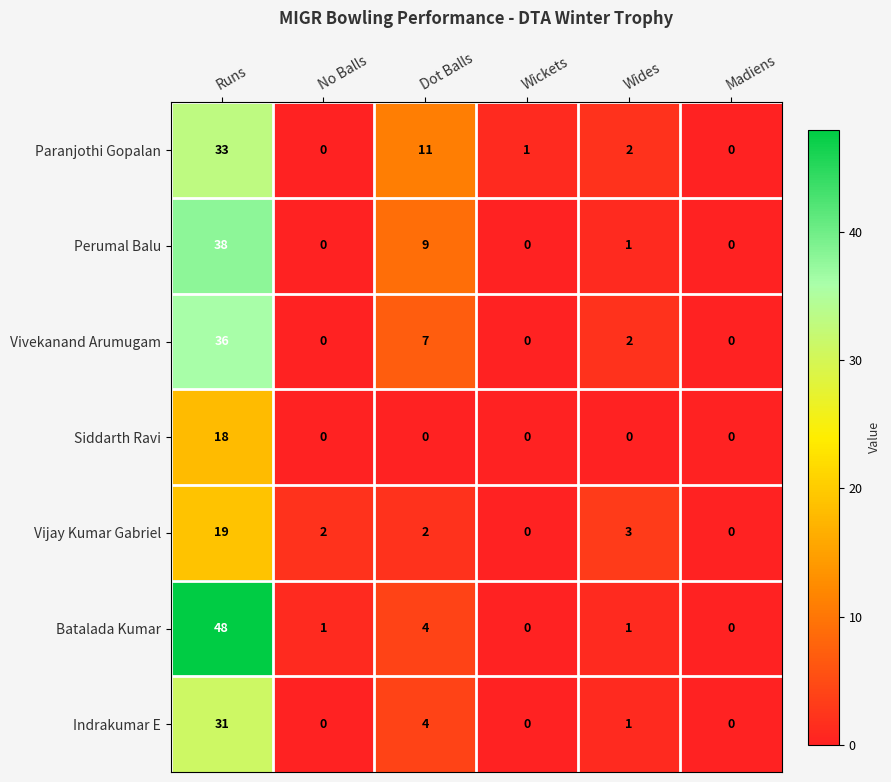

What is the total value across all series at Runs?

223